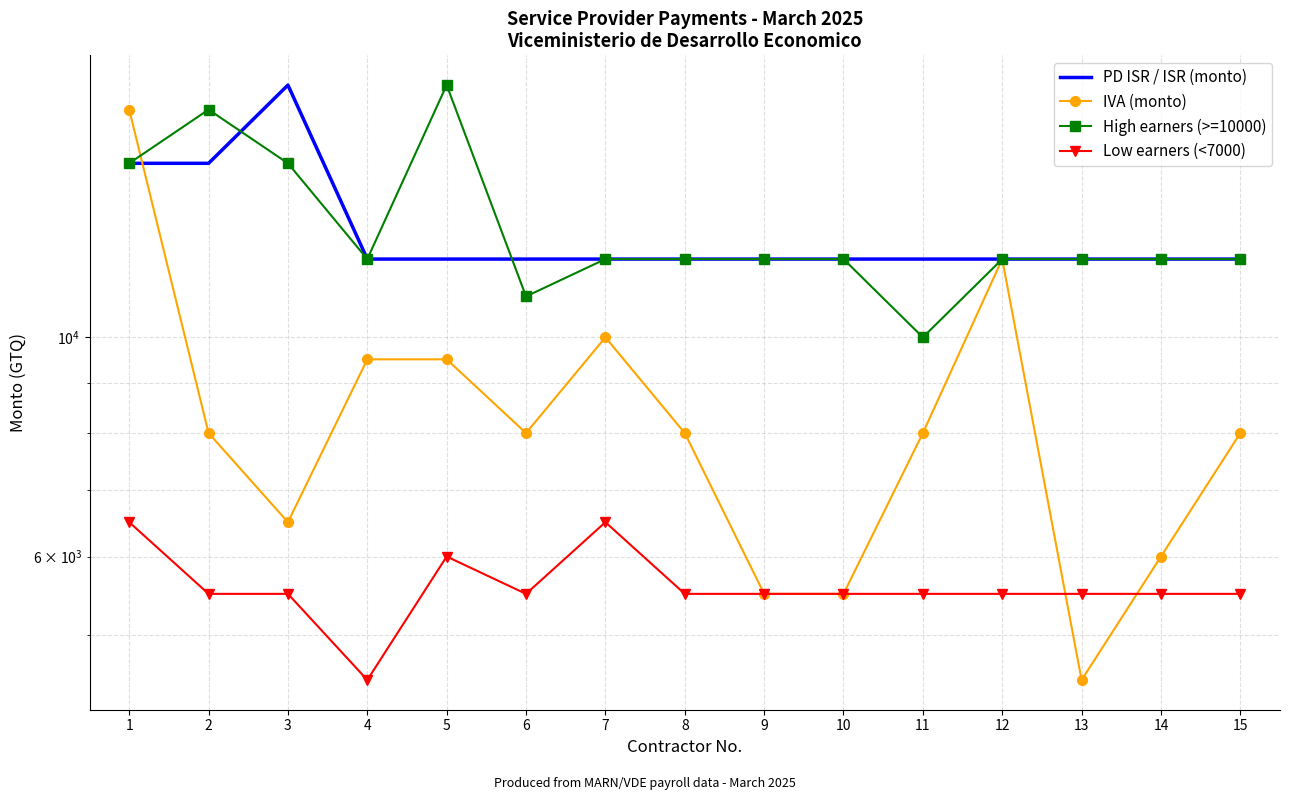

What is the value of the PD ISR / ISR (monto) point at the 7th from the left?

12000